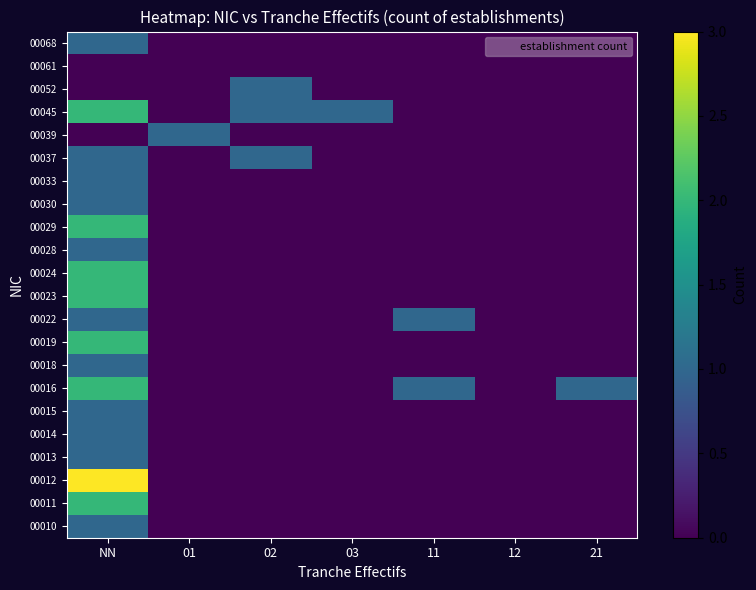

Reading left to right, extract all data points from this chart.

00010: NN=1	01=0	02=0	03=0	11=0	12=0	21=0
00011: NN=2	01=0	02=0	03=0	11=0	12=0	21=0
00012: NN=3	01=0	02=0	03=0	11=0	12=0	21=0
00013: NN=1	01=0	02=0	03=0	11=0	12=0	21=0
00014: NN=1	01=0	02=0	03=0	11=0	12=0	21=0
00015: NN=1	01=0	02=0	03=0	11=0	12=0	21=0
00016: NN=2	01=0	02=0	03=0	11=1	12=0	21=1
00018: NN=1	01=0	02=0	03=0	11=0	12=0	21=0
00019: NN=2	01=0	02=0	03=0	11=0	12=0	21=0
00022: NN=1	01=0	02=0	03=0	11=1	12=0	21=0
00023: NN=2	01=0	02=0	03=0	11=0	12=0	21=0
00024: NN=2	01=0	02=0	03=0	11=0	12=0	21=0
00028: NN=1	01=0	02=0	03=0	11=0	12=0	21=0
00029: NN=2	01=0	02=0	03=0	11=0	12=0	21=0
00030: NN=1	01=0	02=0	03=0	11=0	12=0	21=0
00033: NN=1	01=0	02=0	03=0	11=0	12=0	21=0
00037: NN=1	01=0	02=1	03=0	11=0	12=0	21=0
00039: NN=0	01=1	02=0	03=0	11=0	12=0	21=0
00045: NN=2	01=0	02=1	03=1	11=0	12=0	21=0
00052: NN=0	01=0	02=1	03=0	11=0	12=0	21=0
00061: NN=0	01=0	02=0	03=0	11=0	12=0	21=0
00068: NN=1	01=0	02=0	03=0	11=0	12=0	21=0